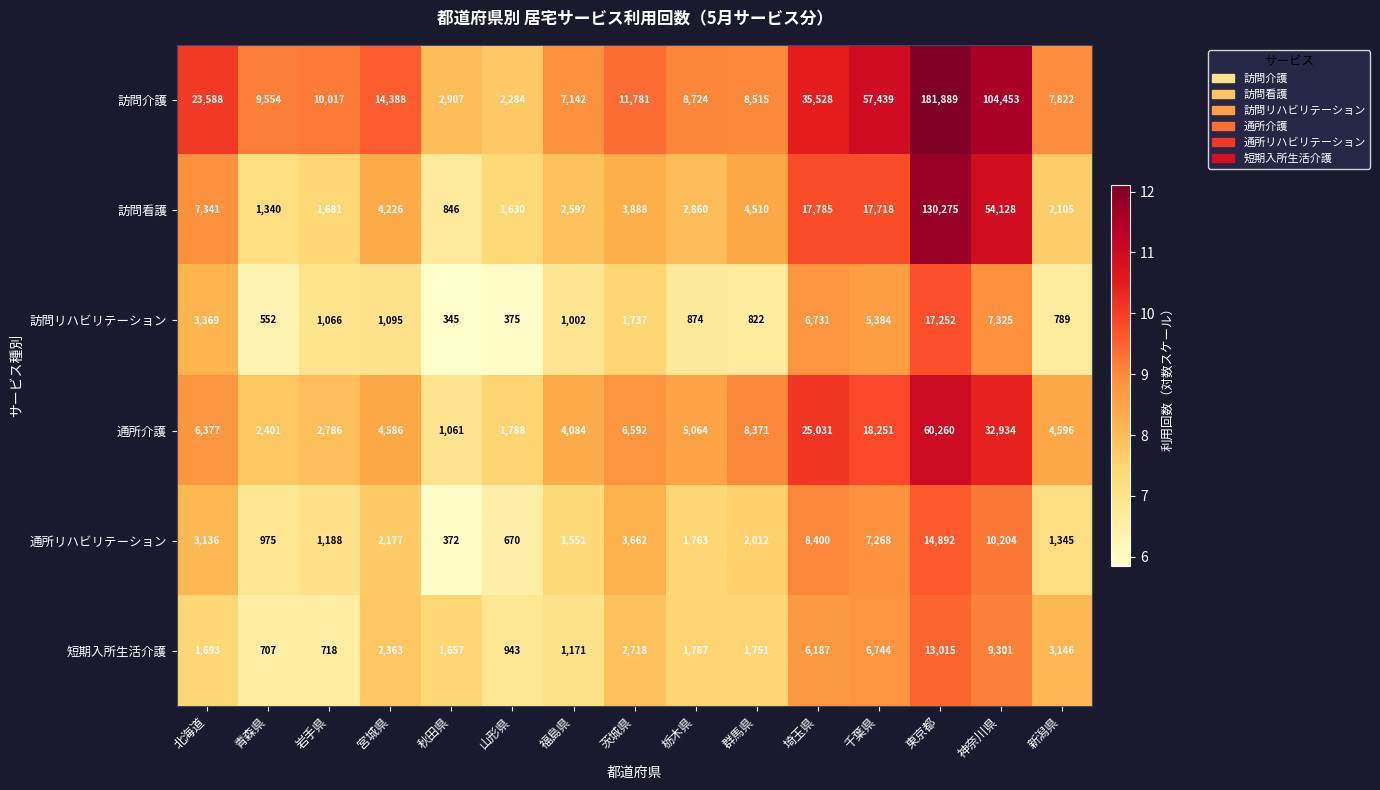

At which label is 訪問リハビリテーション closest to 8798?

神奈川県